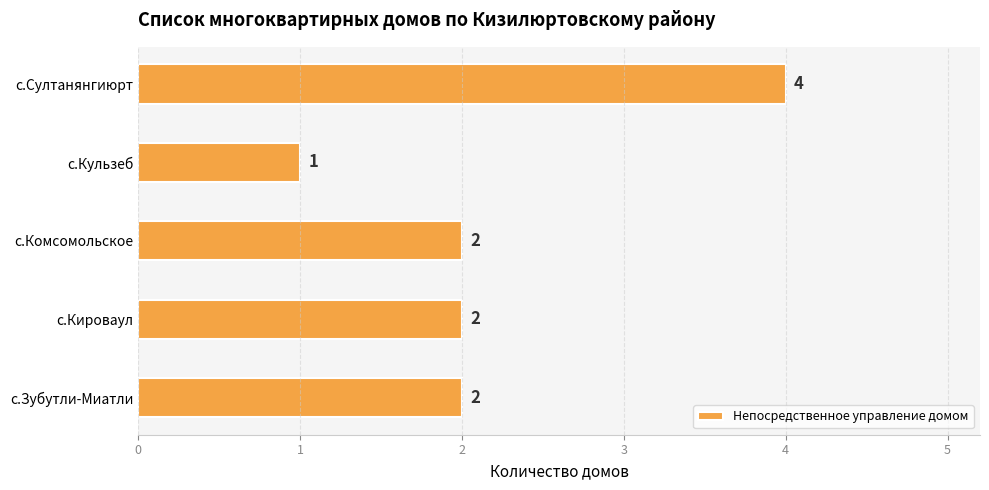

The chart shows a value of 2 at с.Комсомольское. True or false?

True